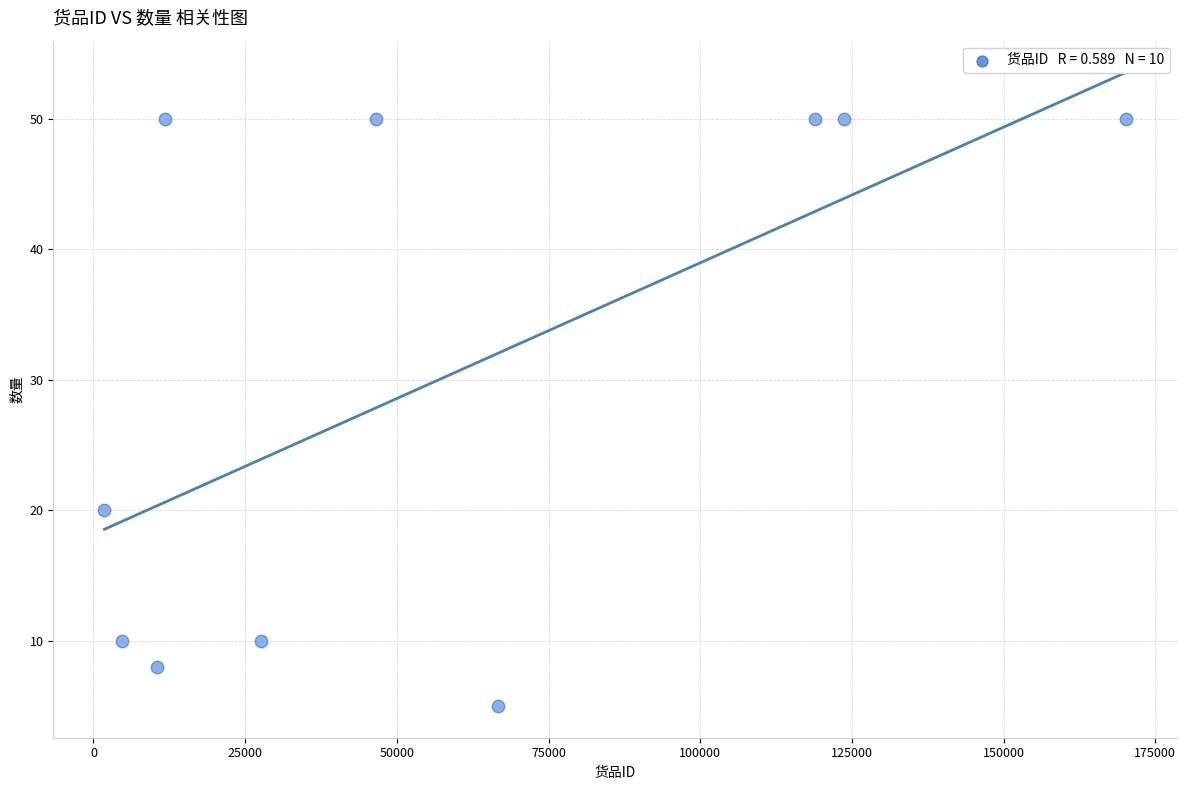

What Y value in the scatter plot is closest to 27?

20